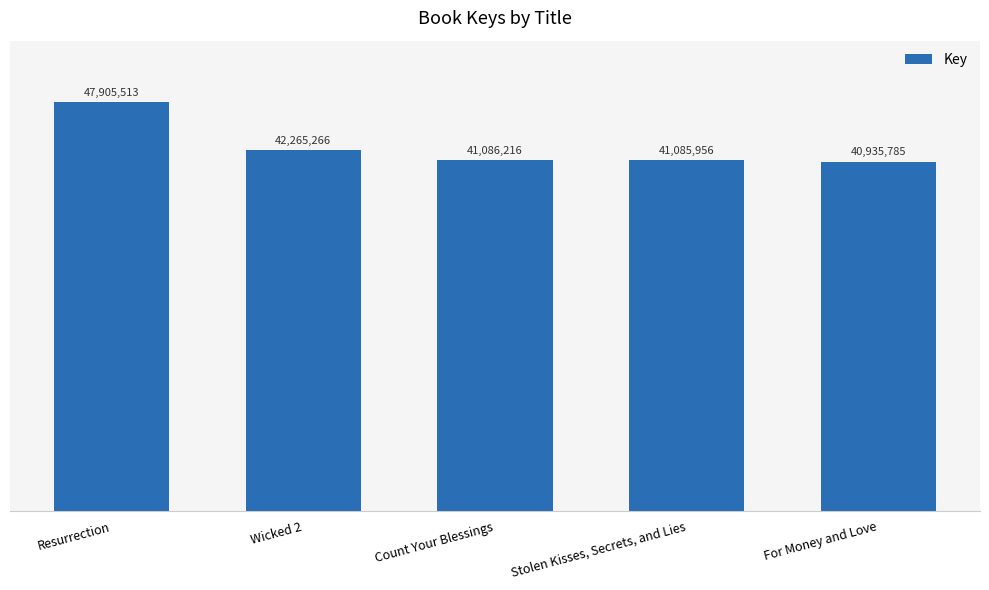

Rank the categories by value from lowest to highest.

For Money and Love, Stolen Kisses, Secrets, and Lies, Count Your Blessings, Wicked 2, Resurrection